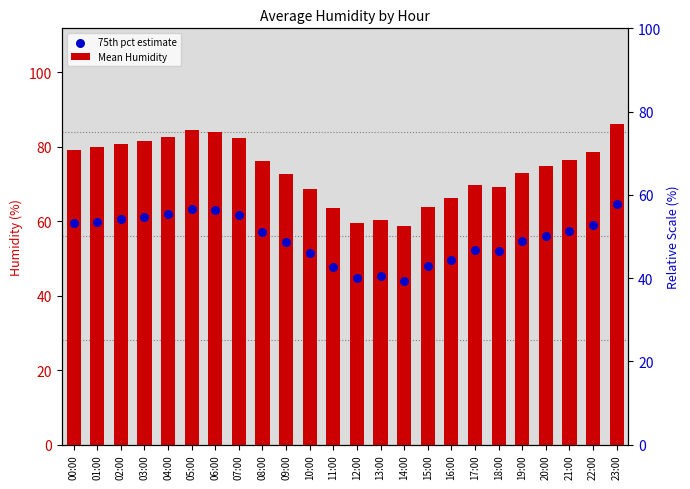

Which series reaches the maximum Y coordinate?

Mean Humidity